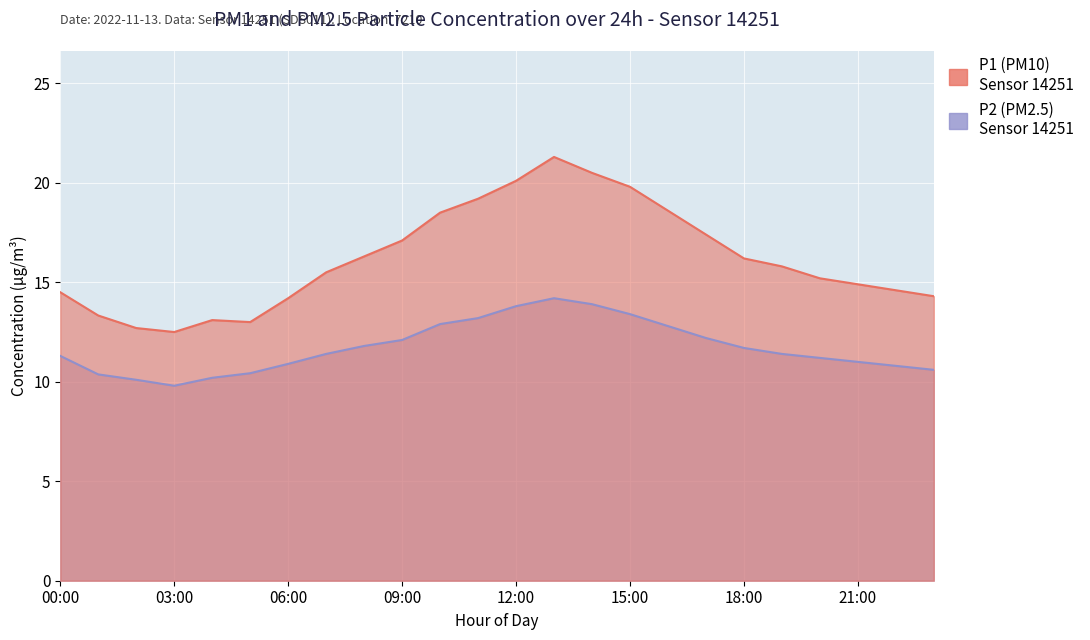

Which label corresponds to the smallest value in the chart?

03:00